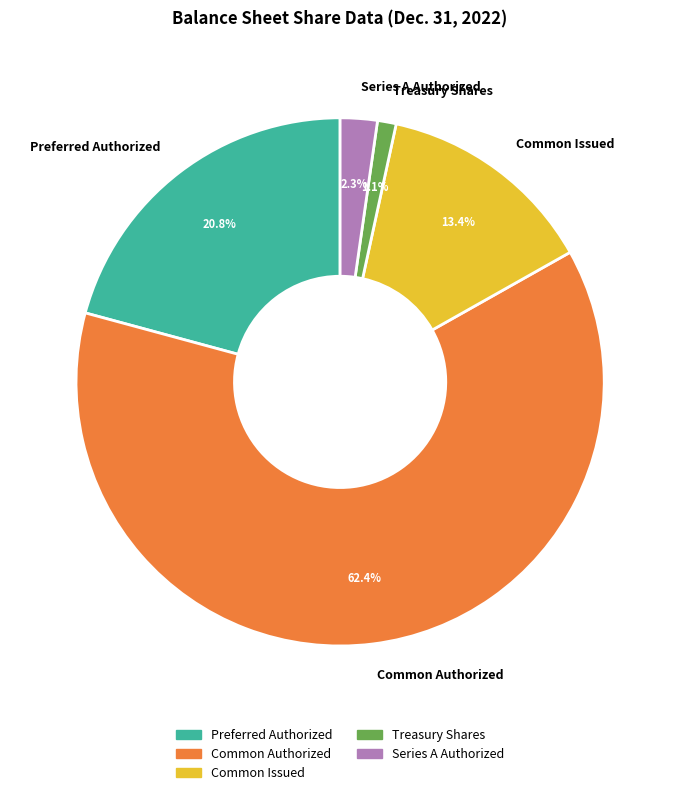

To the nearest percent, what is the difference between the largest and smallest slice percentages?

61%